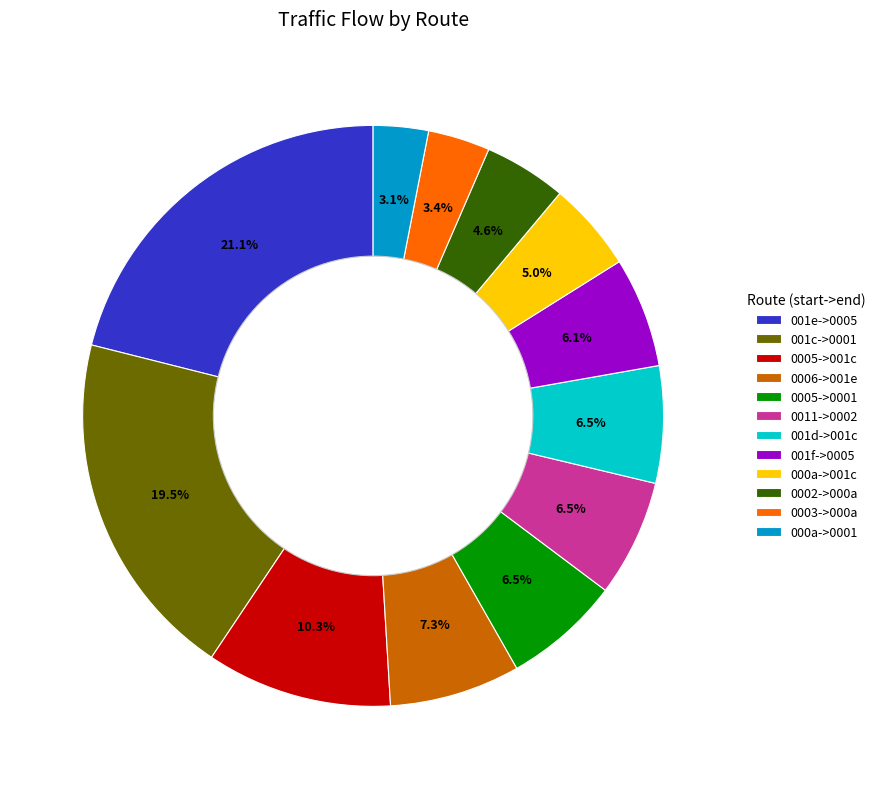

Does 0005->0001 represent more than half of the total?

No